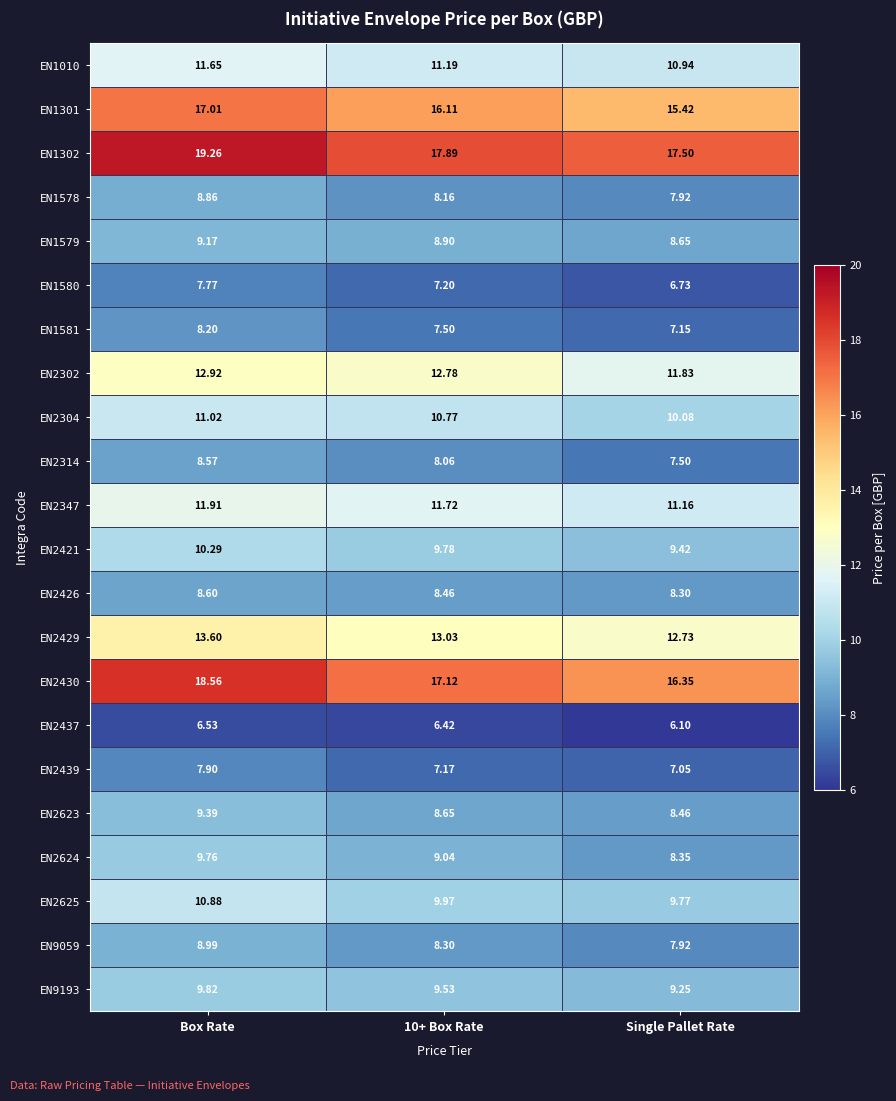

Where is EN2421 nearest to the value 9?

Single Pallet Rate